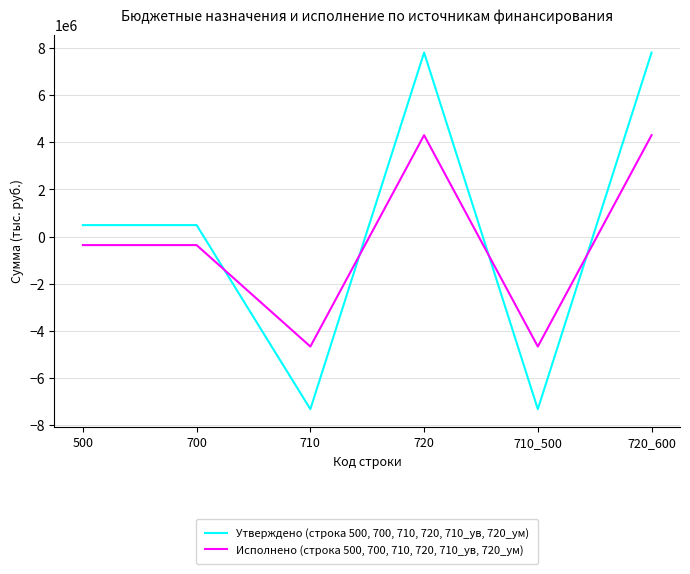

What is the minimum value for Утверждено (строка 500, 700, 710, 720, 710_ув, 720_ум)?

-7316000.0